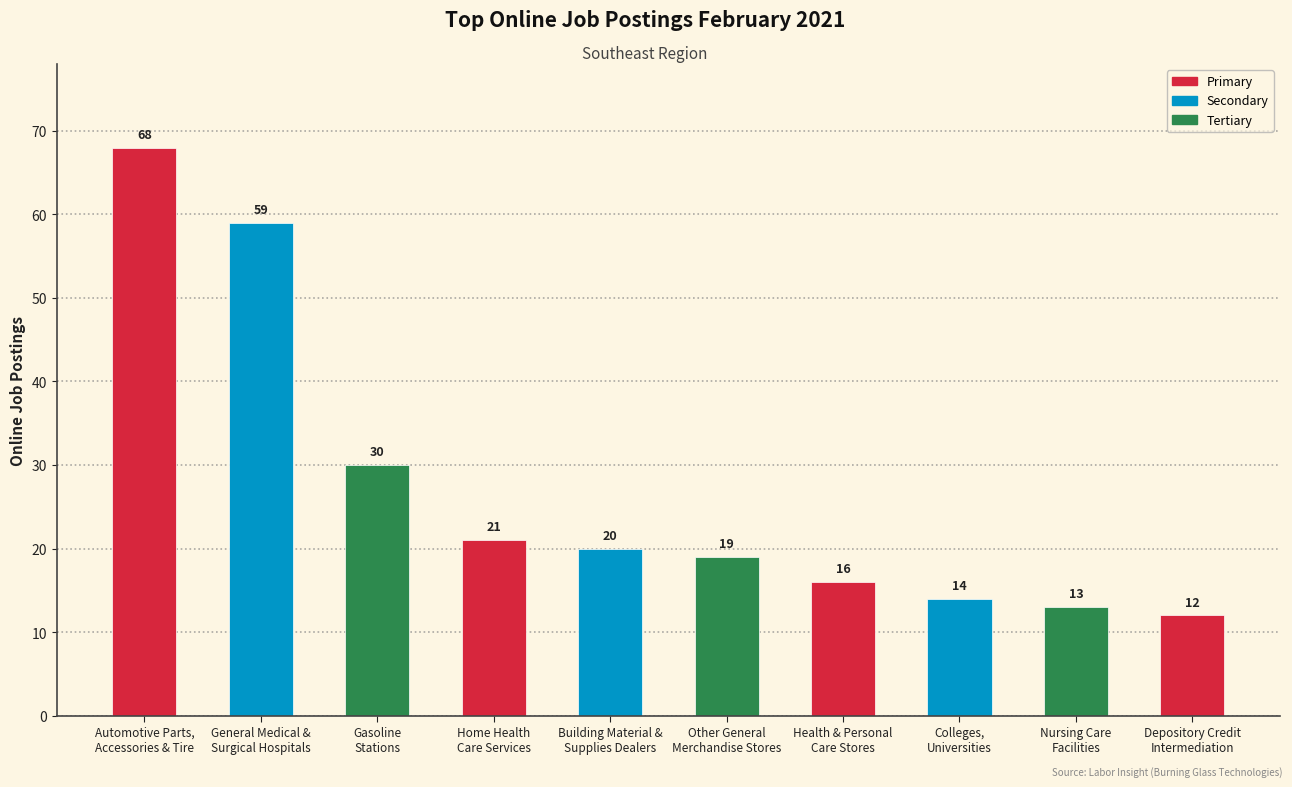

At which label is the value closest to 40?

Gasoline
Stations